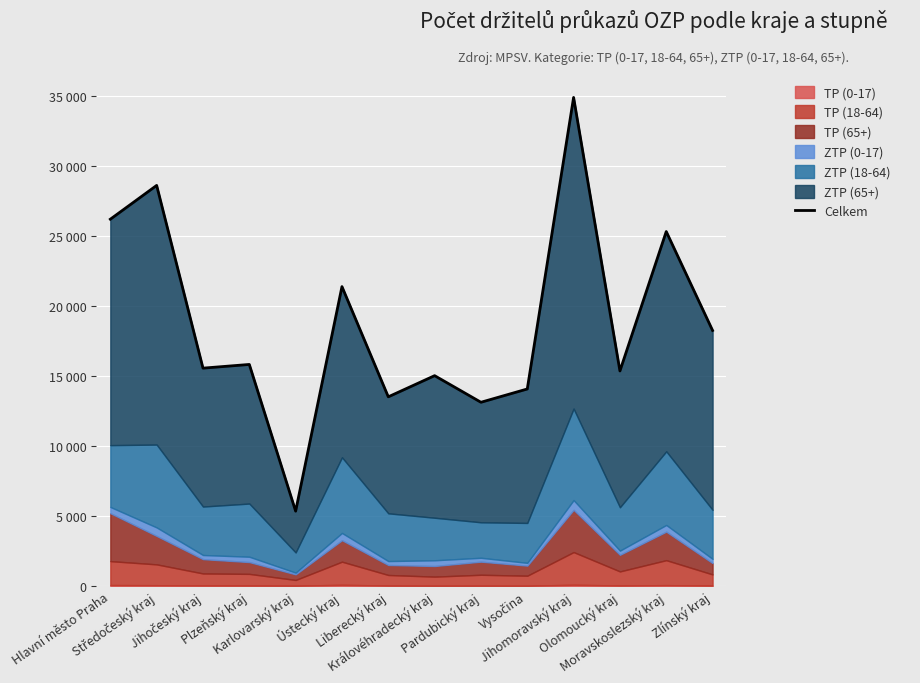

What is the sum of all values?

262403